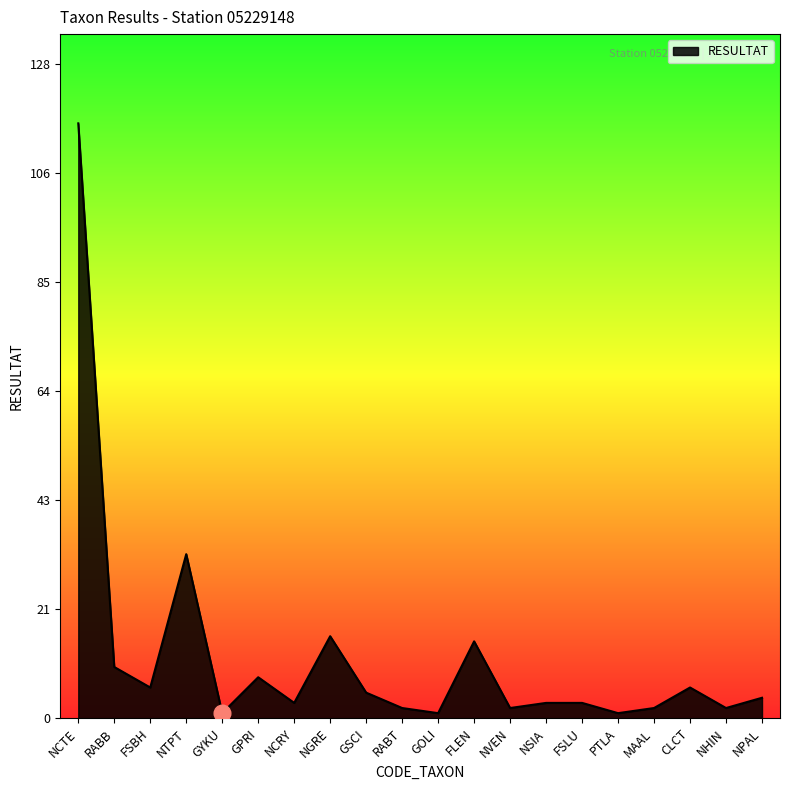

Reading left to right, list all the values displayed in this chart.

NCTE=116	RABB=10	FSBH=6	NTPT=32	GYKU=1	GPRI=8	NCRY=3	NGRE=16	GSCI=5	RABT=2	GOLI=1	FLEN=15	NVEN=2	NSIA=3	FSLU=3	PTLA=1	MAAL=2	CLCT=6	NHIN=2	NPAL=4